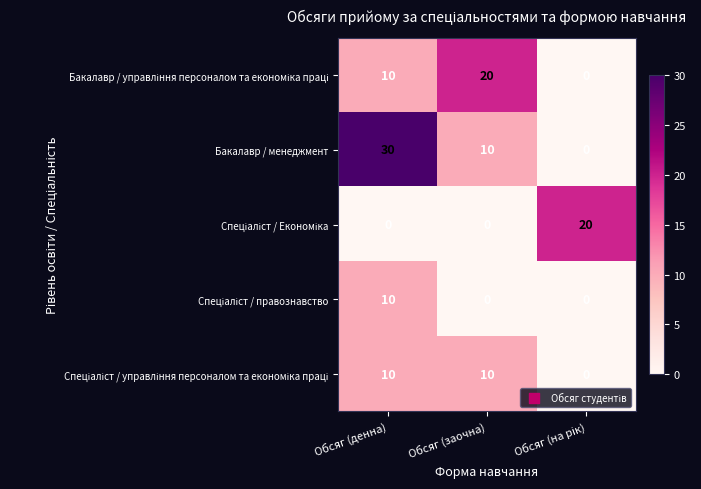

Which label corresponds to the largest value in the chart?

Обсяг (денна)